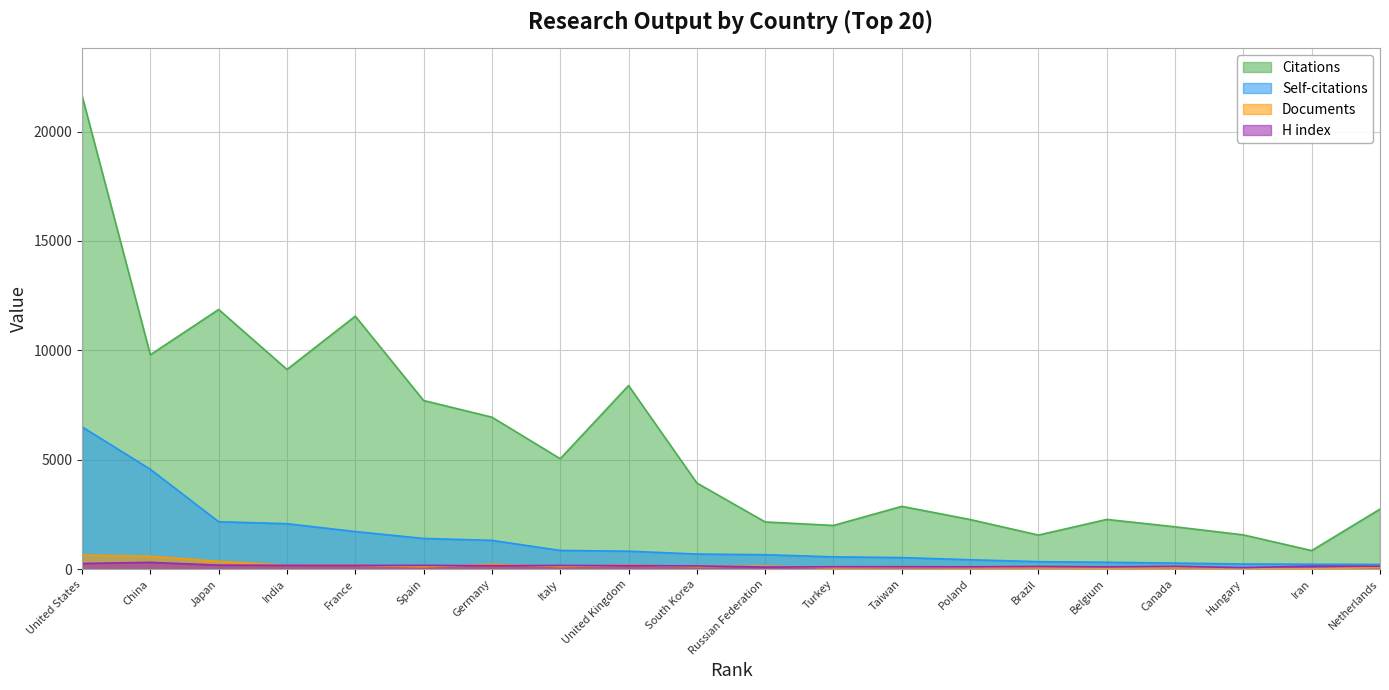

Read the Documents value at South Korea, to the nearest 50.

100